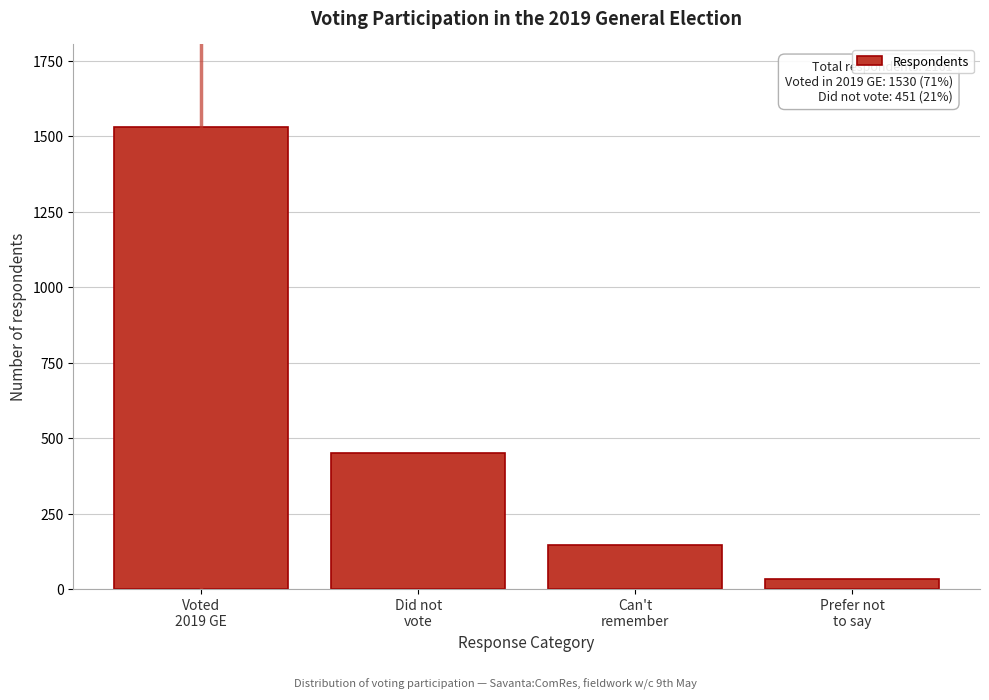

Reading right to left, extract all data points from this chart.

33	147	451	1530